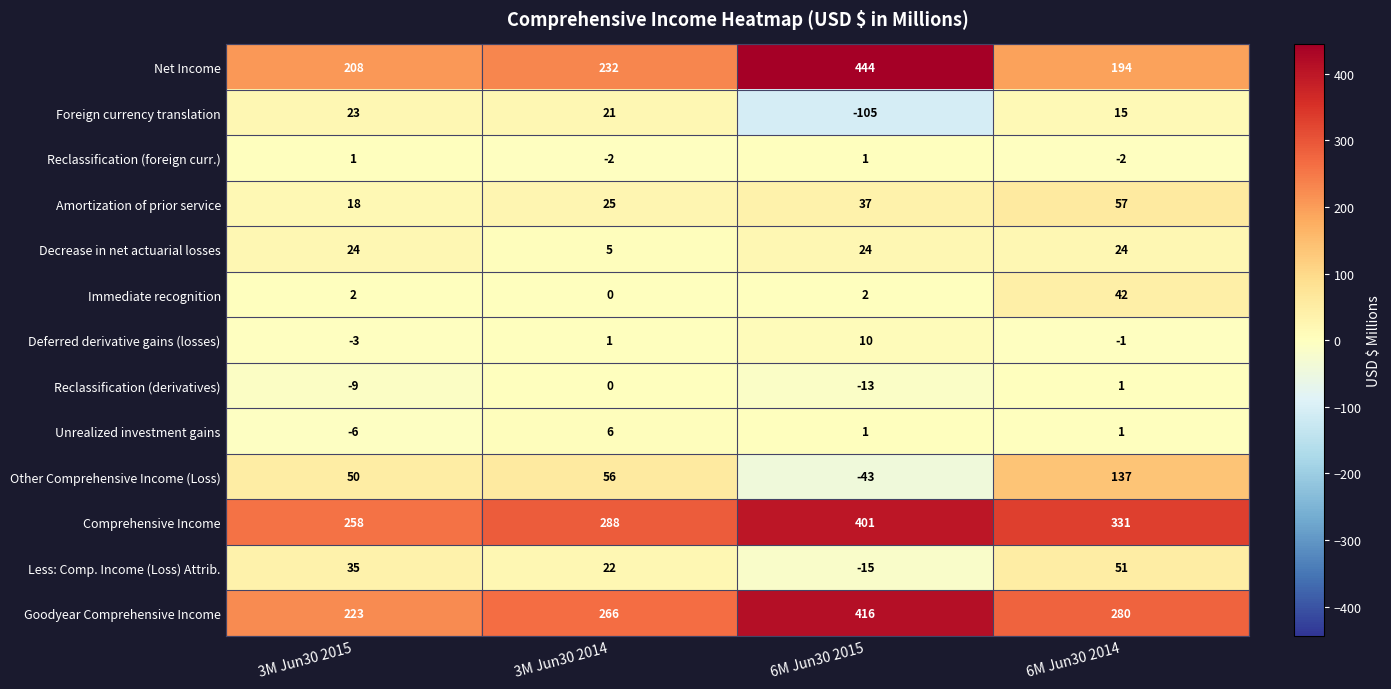

What is the average value of the Decrease in net actuarial losses series?

19